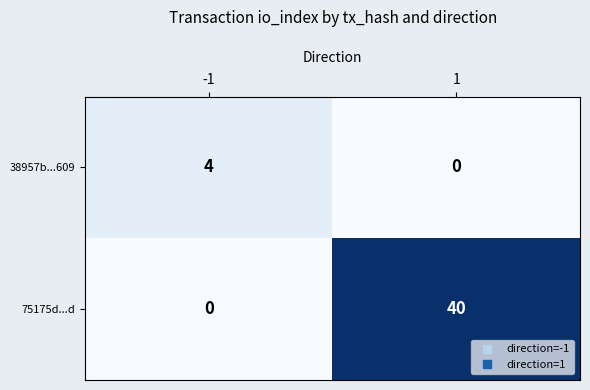

List the series in order of their overall mean, highest first.

75175d...d, 38957b...609